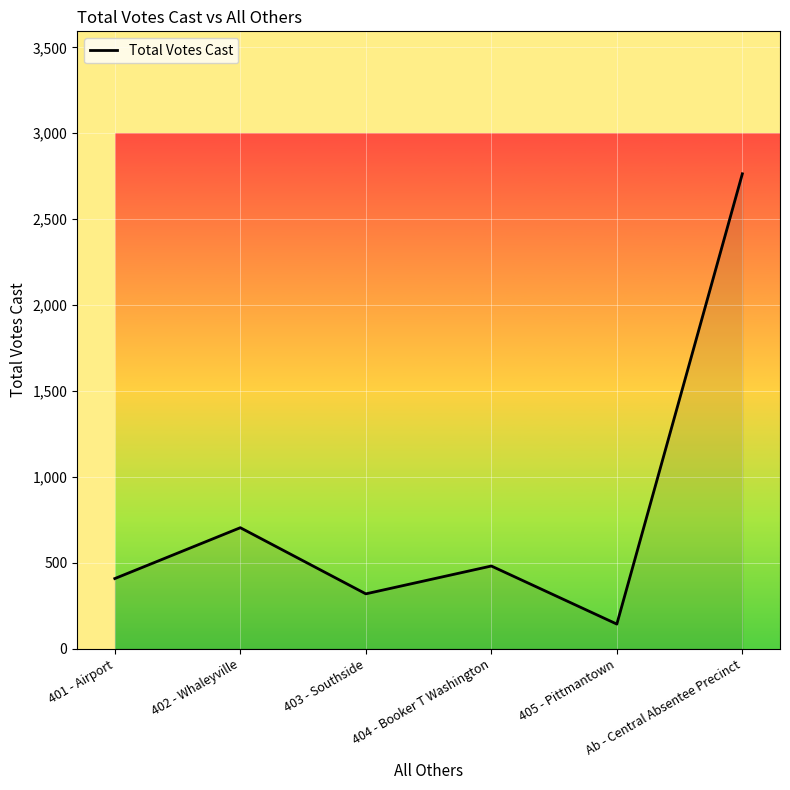

Reading left to right, what are all the values shown in this chart?

401 - Airport=408	402 - Whaleyville=704	403 - Southside=319	404 - Booker T Washington=481	405 - Pittmantown=143	Ab - Central Absentee Precinct=2764